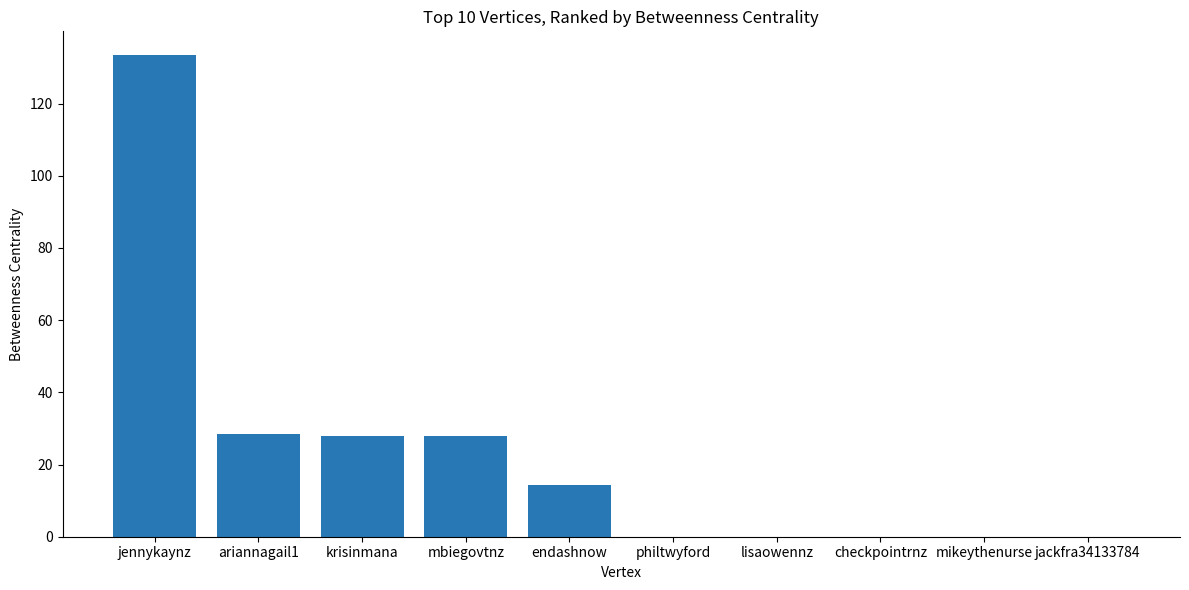

At which category does the chart reach its peak across all series?

jennykaynz